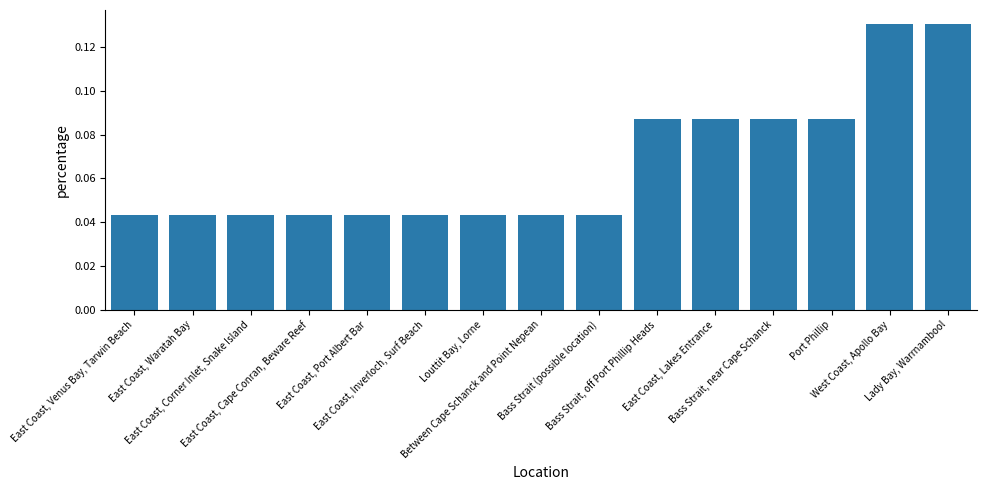

What is the sum of all values?

1.0